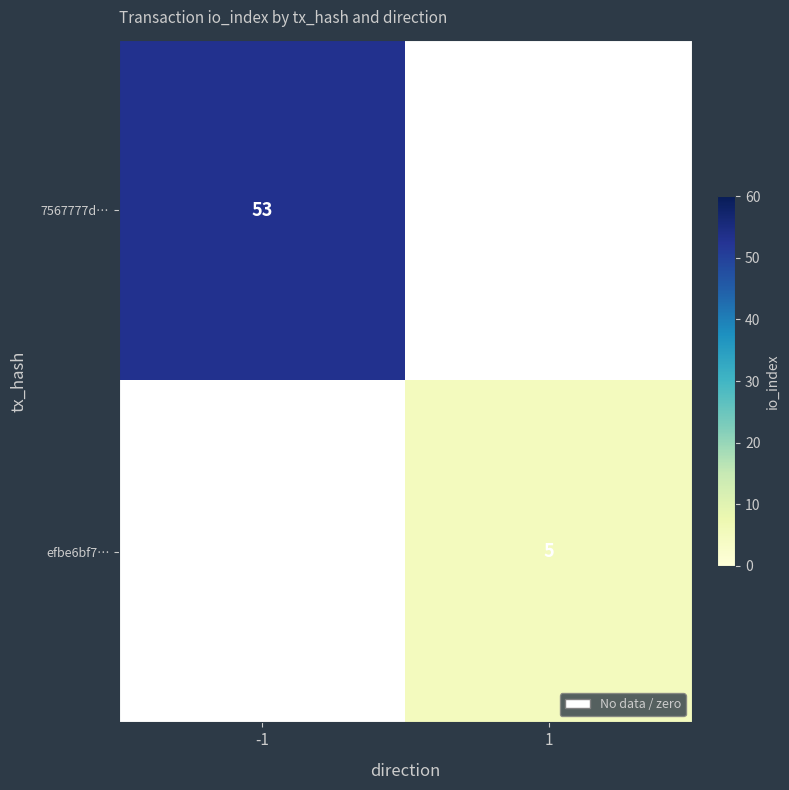

True or false: efbe6bf7… has a value of 2 at 1.

False